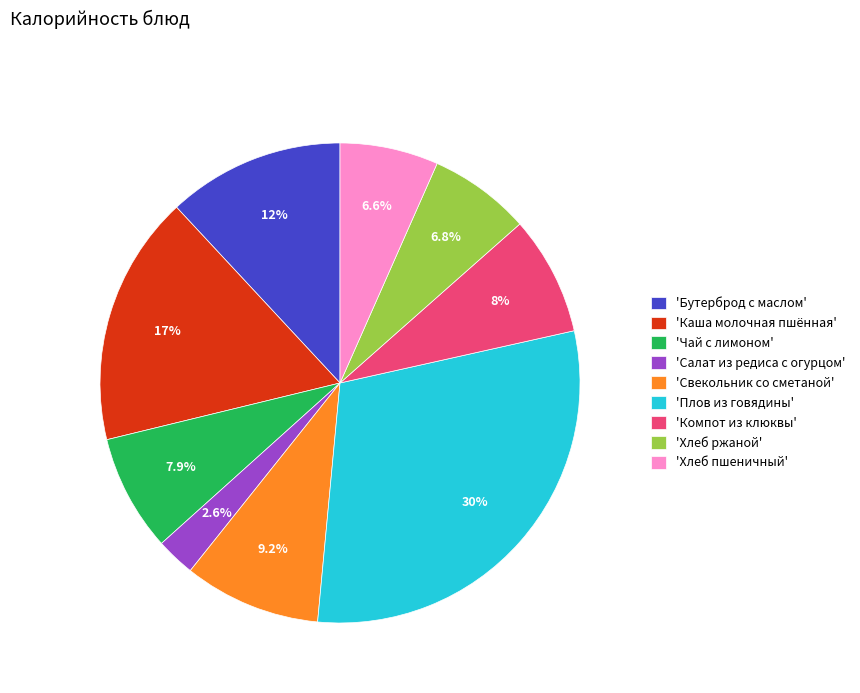

What percentage is NOT represented by 'Хлеб ржаной'?

93.2%